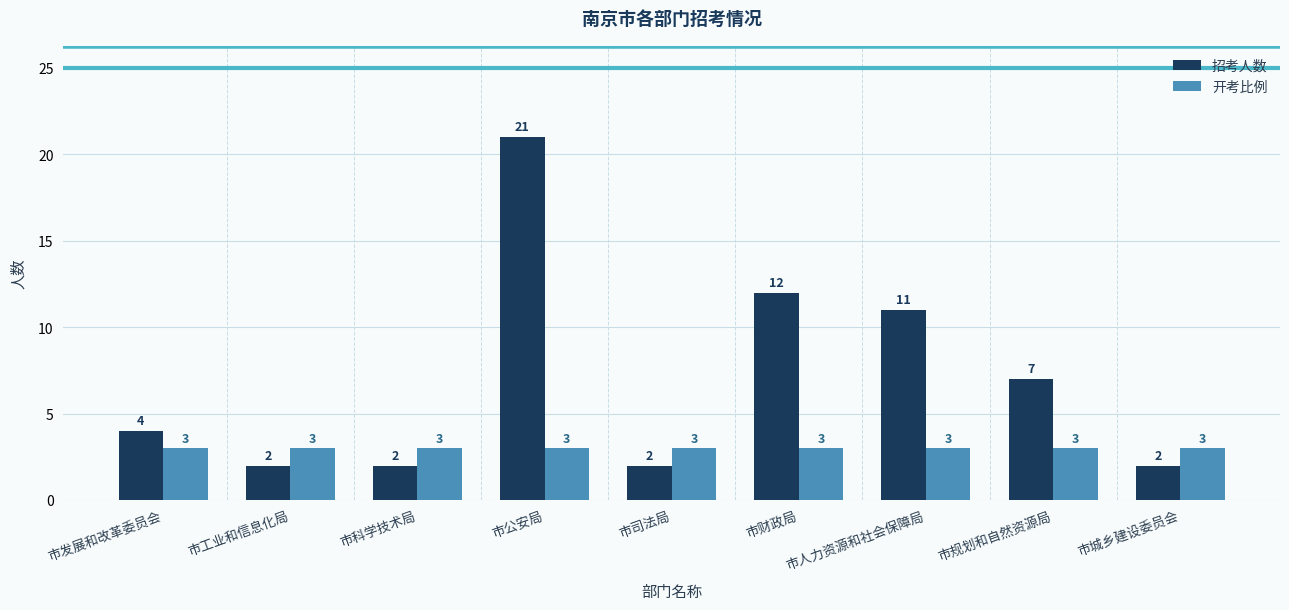

What is the difference between the highest and lowest values at 市规划和自然资源局?

4